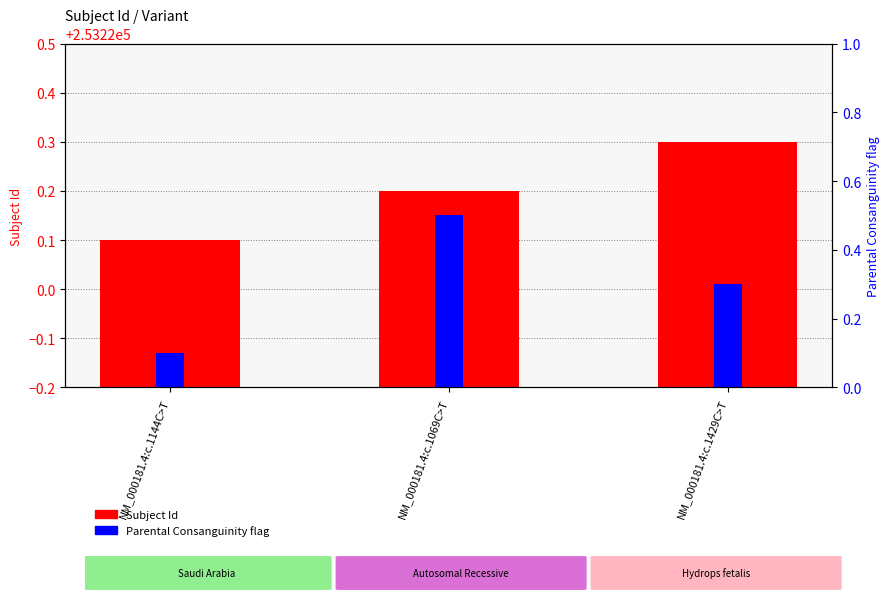

What is the highest value of the Parental Consanguinity flag series?

0.5